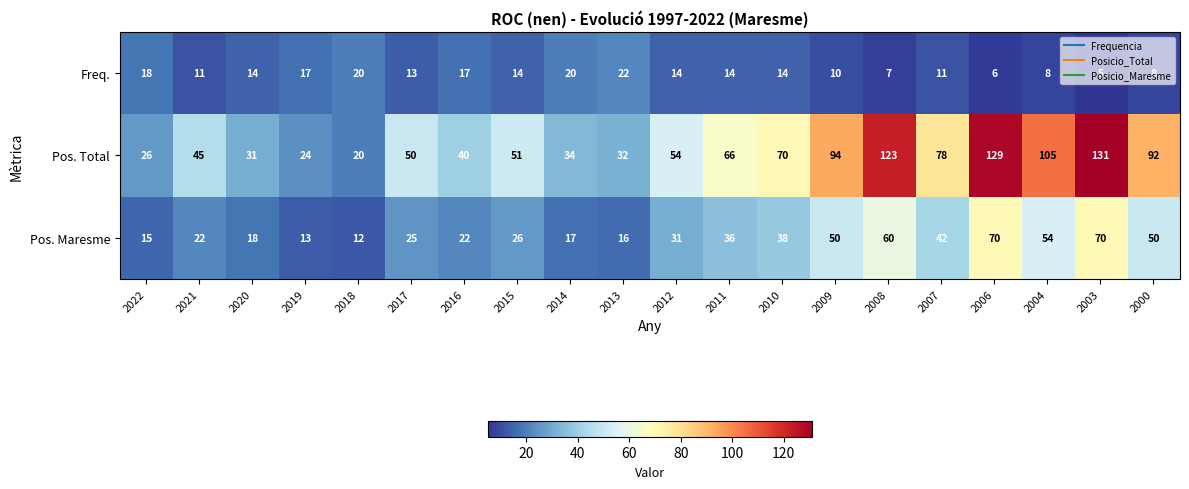

Rank the categories by Pos. Total value from highest to lowest.

2003, 2006, 2008, 2004, 2009, 2000, 2007, 2010, 2011, 2012, 2015, 2017, 2021, 2016, 2014, 2013, 2020, 2022, 2019, 2018